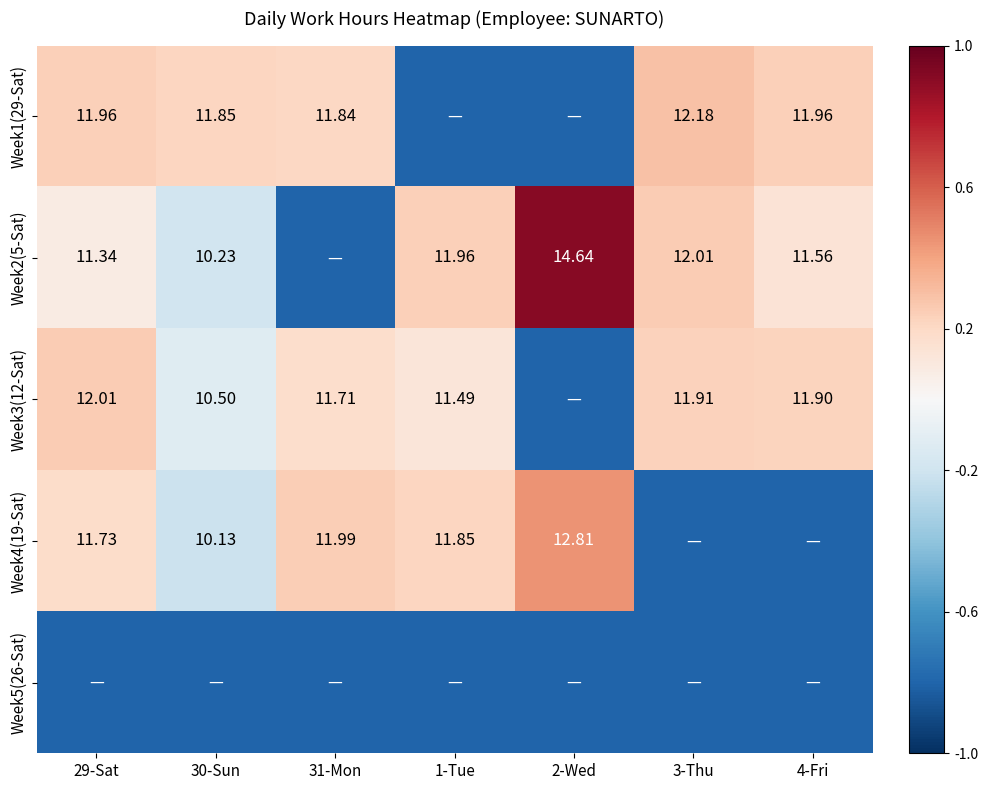

Is the value of Week2(5-Sat) at 3-Thu greater than the value of Week4(19-Sat) at 30-Sun?

Yes